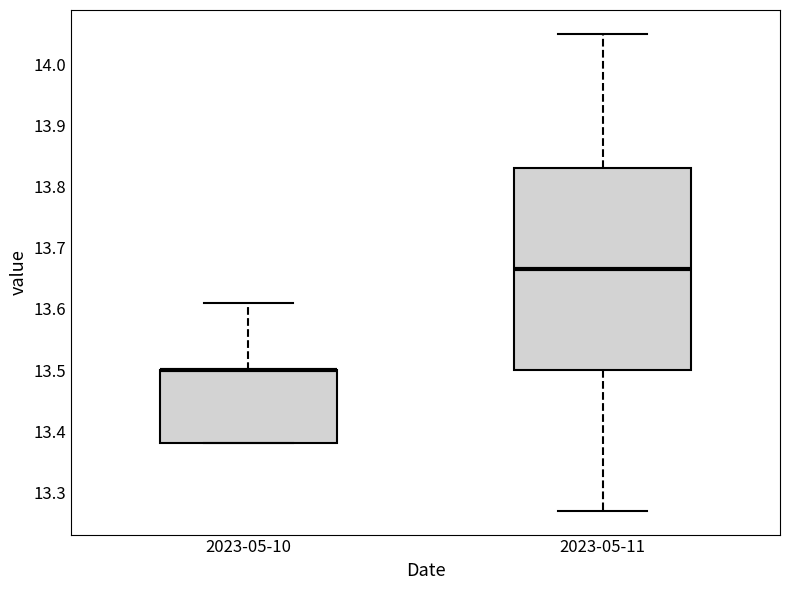

Where is the upper edge of the box for 2023-05-10 on the y-axis? The values are not printed on the chart, so give them approximately, as read against the axis.

13.50